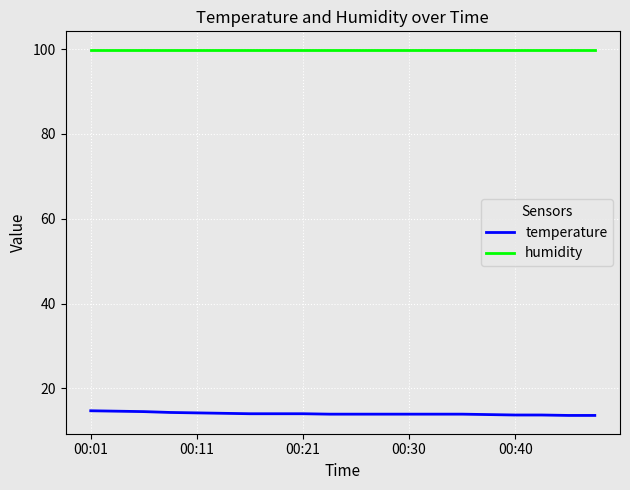

Rank the series by their average value, from lowest to highest.

temperature, humidity